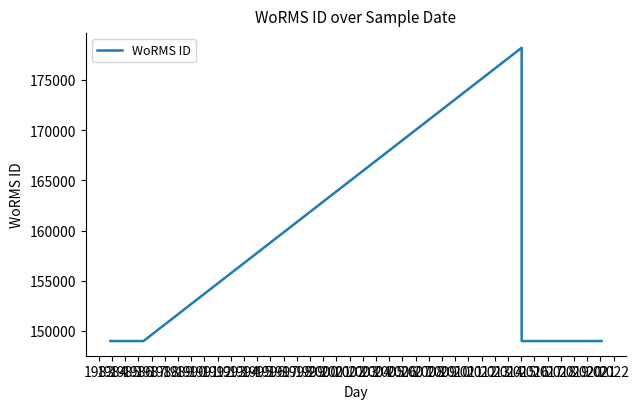

The value at 1987 is 148985. True or false?

True